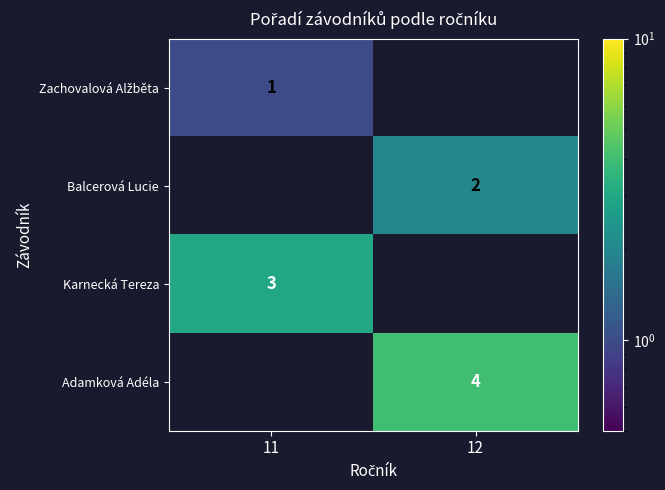

The Adamková Adéla series shows 2 at 12. True or false?

False